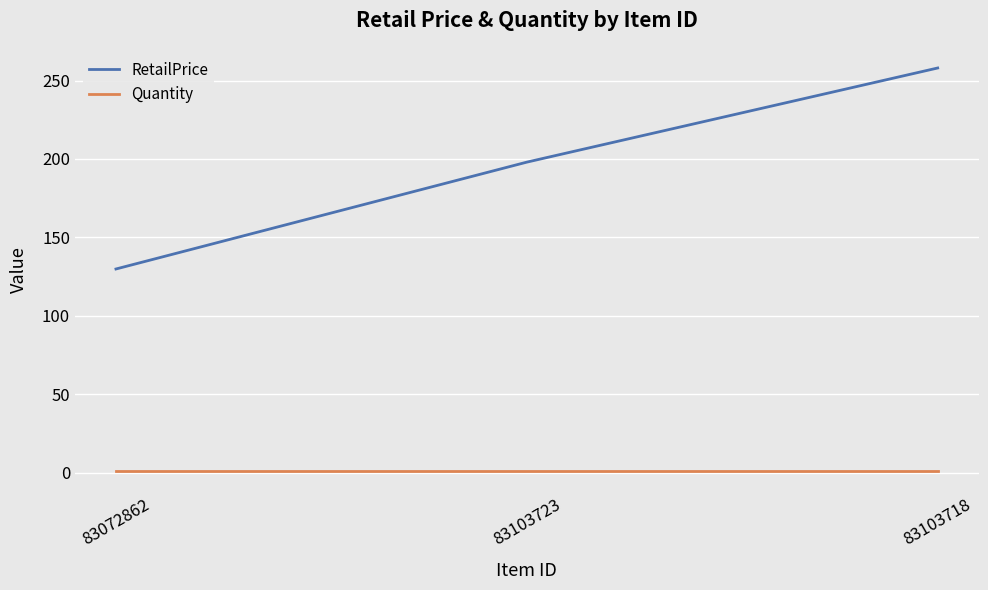

At which label does RetailPrice reach its minimum?

83072862